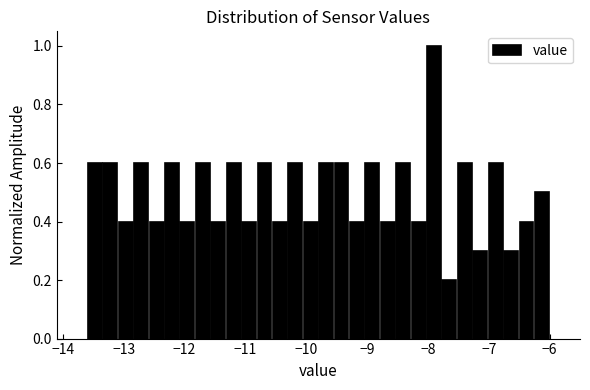

Around what value on the x-axis is the tallest bar? Give the approximate position of its centre, as read against the axis.

-7.9